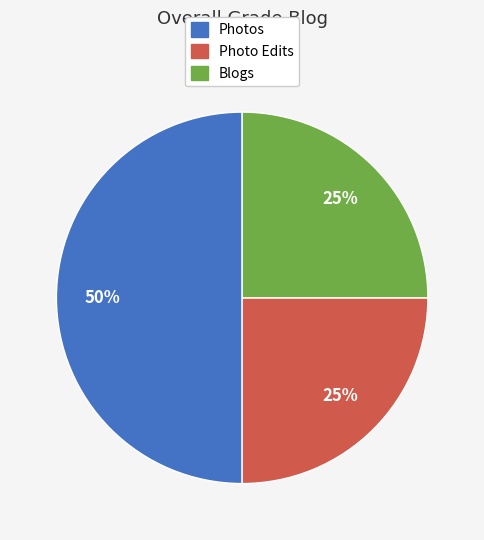

Count the number of slices in the pie.

3